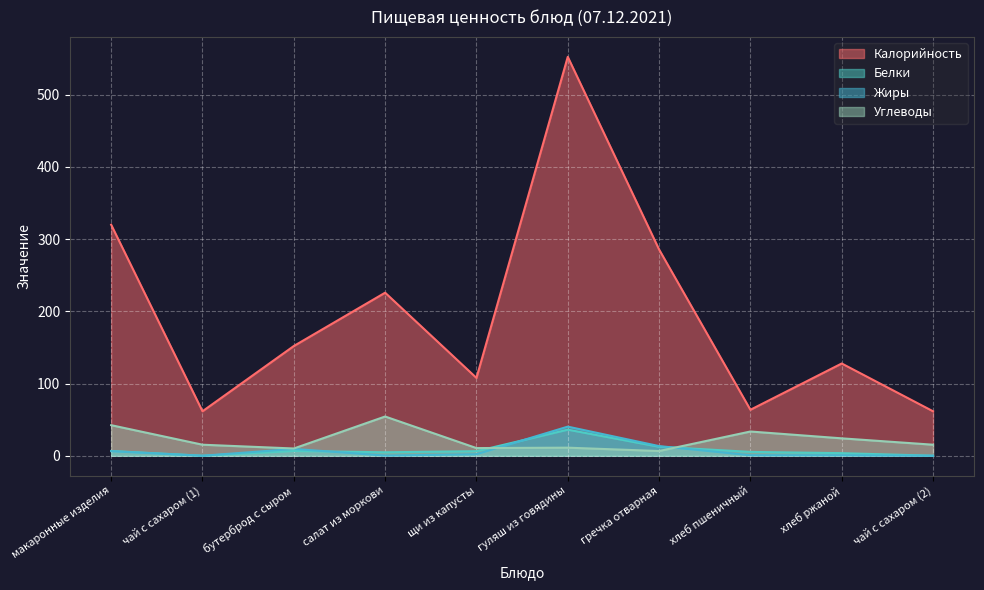

In Жиры, how many points are higher than both neighbors (excluding endpoints)?

2